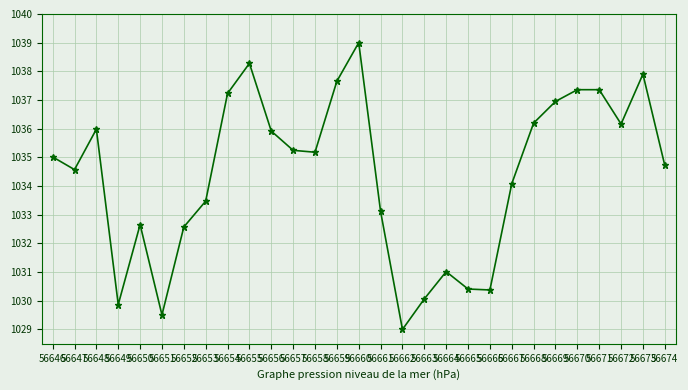

What is the value of the 20th point from the left?

1030.4